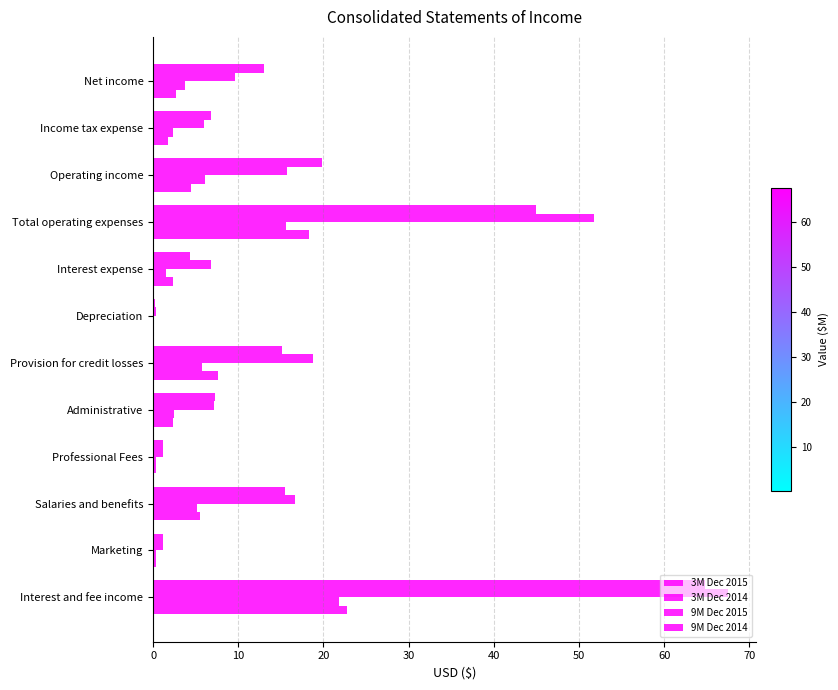

What is the value of the 9M Dec 2015 bar at the 11th from the left?

1.1